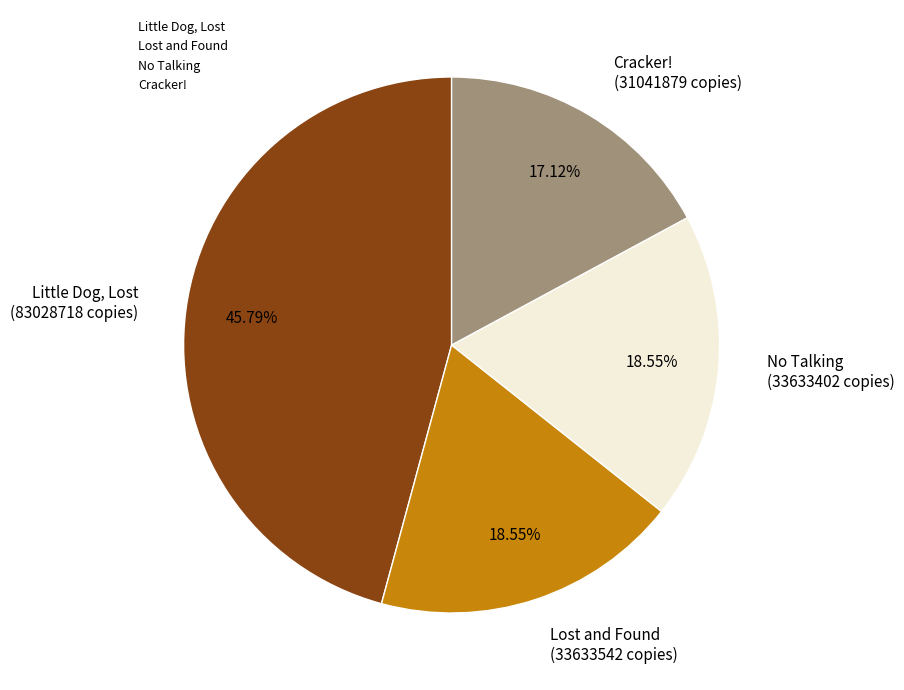

Which category has the smallest portion of the pie?

Cracker!